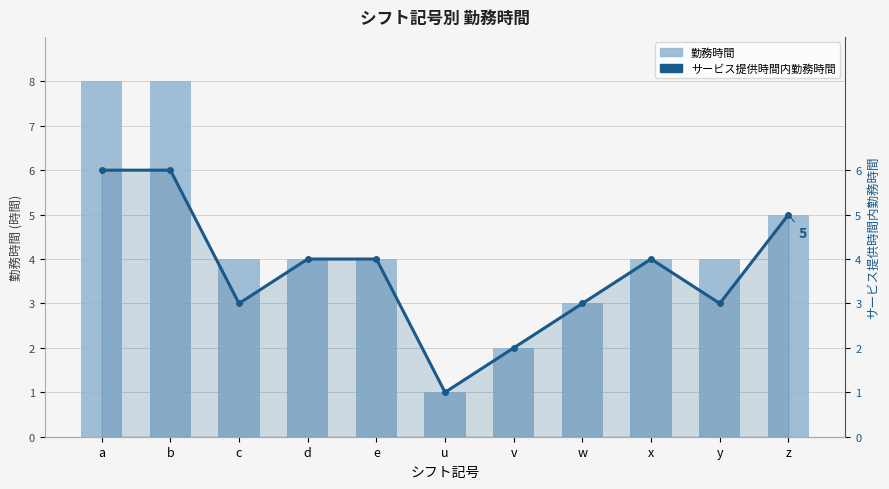

At which label does サービス提供時間内勤務時間 reach its minimum?

u